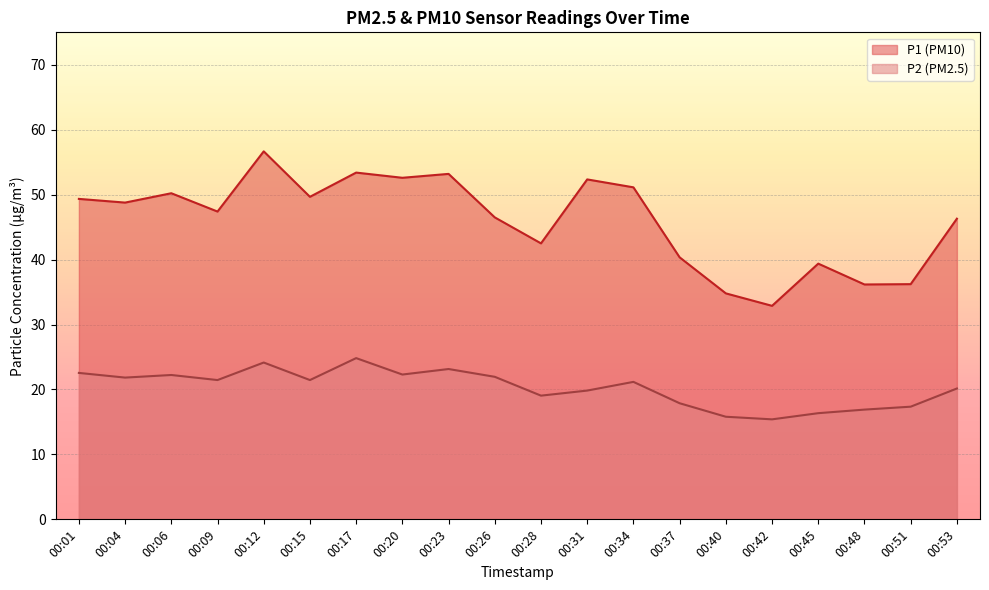

True or false: P1 has more than 2 points higher than both neighbors.

True